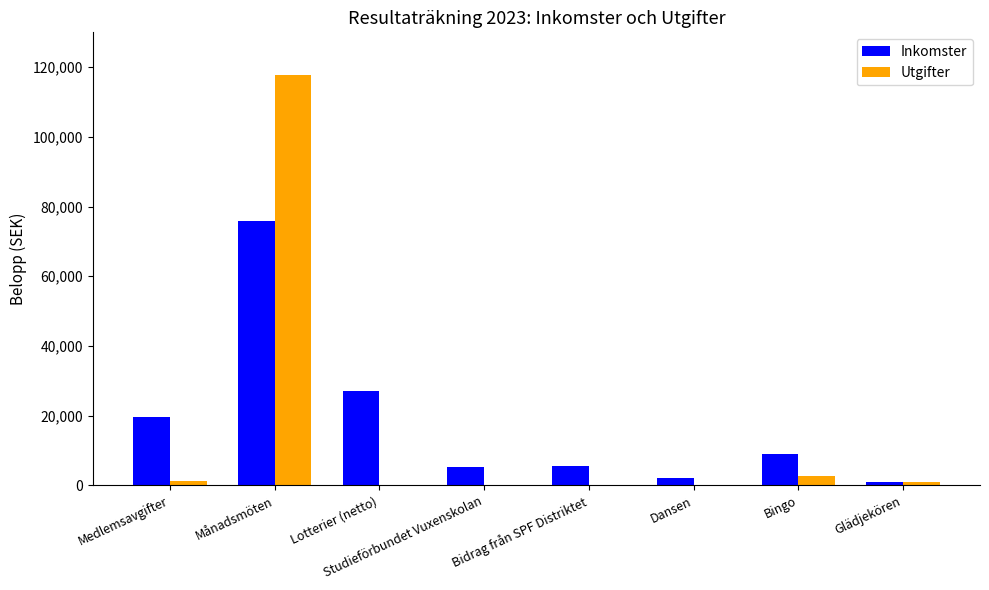

Between Bingo and Glädjekören, which series saw the biggest shift?

Inkomster